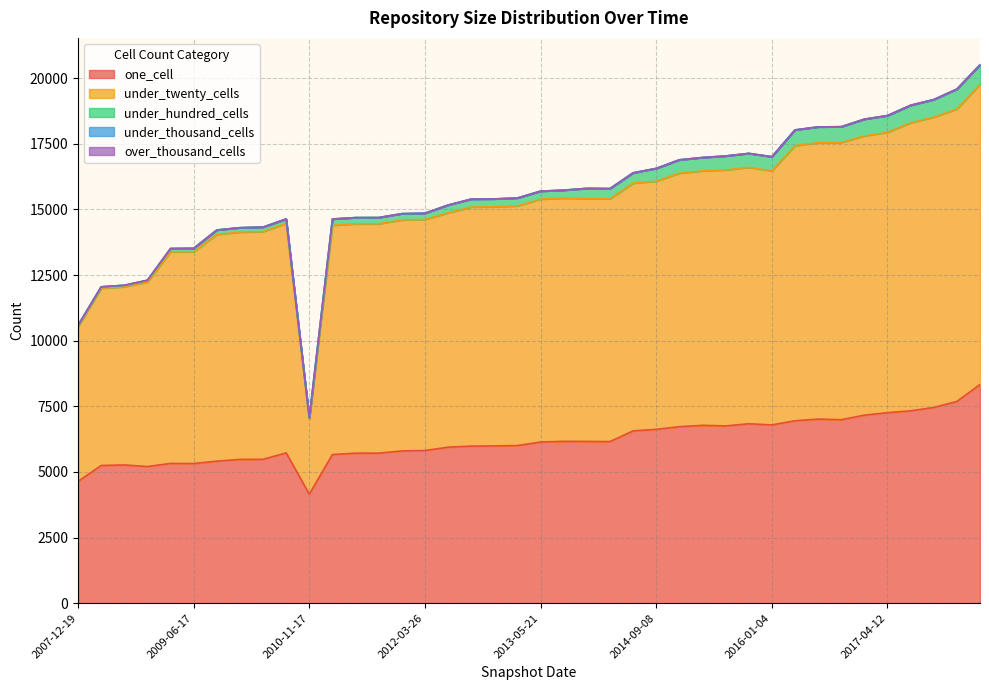

The one_cell series shows 5815 at 2012-03-26. True or false?

True